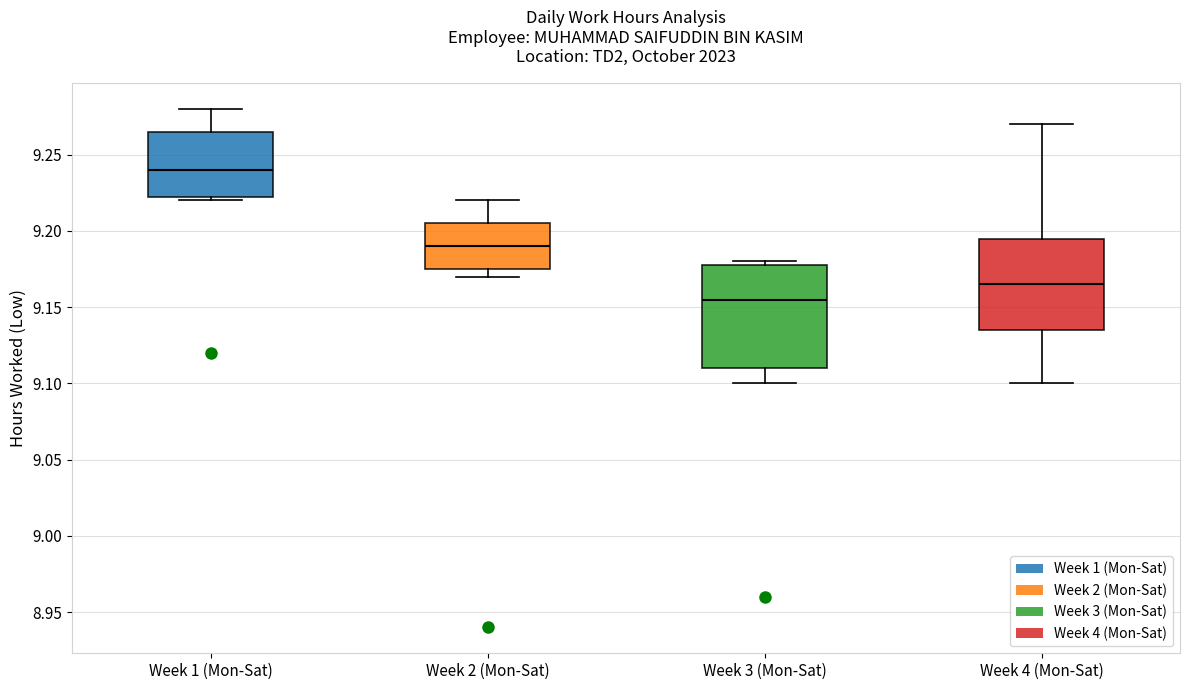

Reading left to right, read every box against the y-axis: the position of its median line, the range the box covers, and the ends of its whiskers. The values are not printed on the chart, so give them approximately, as read against the axis.

Week 1 (Mon-Sat): median 9.240, box 9.225 to 9.265, whiskers 9.220 to 9.280
Week 2 (Mon-Sat): median 9.190, box 9.175 to 9.205, whiskers 9.170 to 9.220
Week 3 (Mon-Sat): median 9.155, box 9.110 to 9.180, whiskers 9.100 to 9.180 (just above the box's upper edge)
Week 4 (Mon-Sat): median 9.165, box 9.135 to 9.195, whiskers 9.100 to 9.270